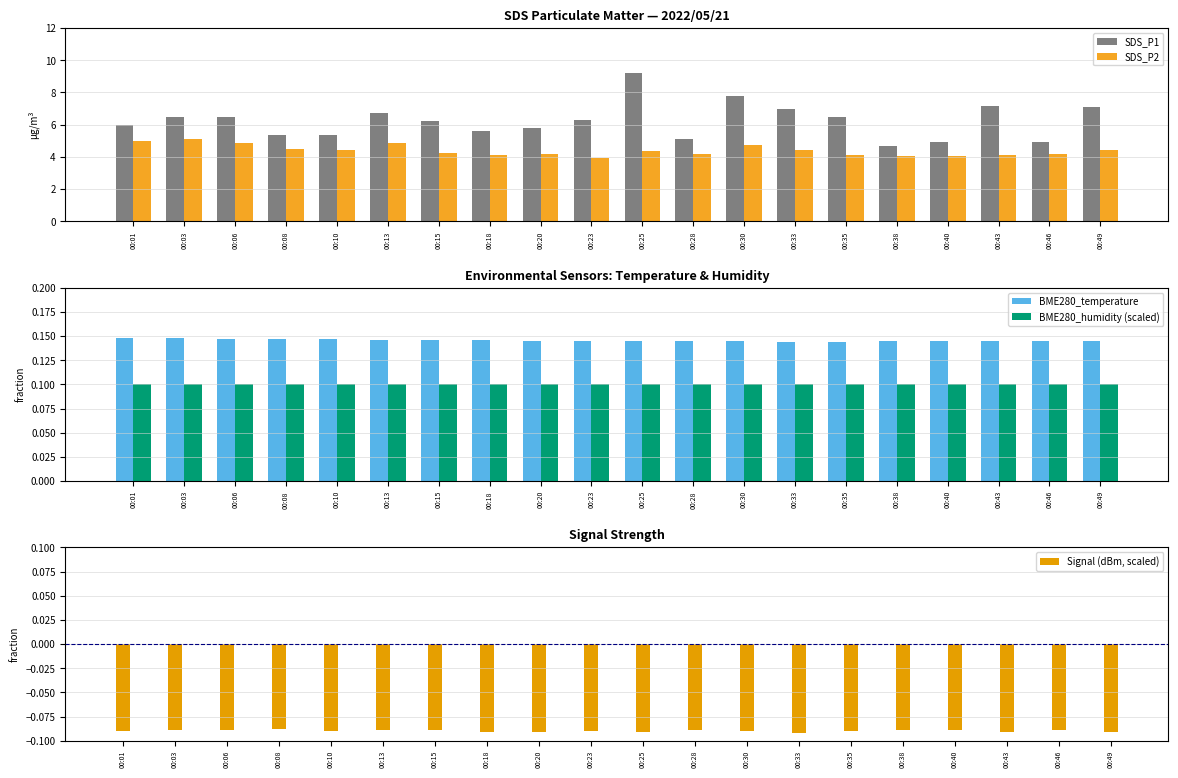

The value of SDS_P1 at 00:30 is 12.8. True or false?

False